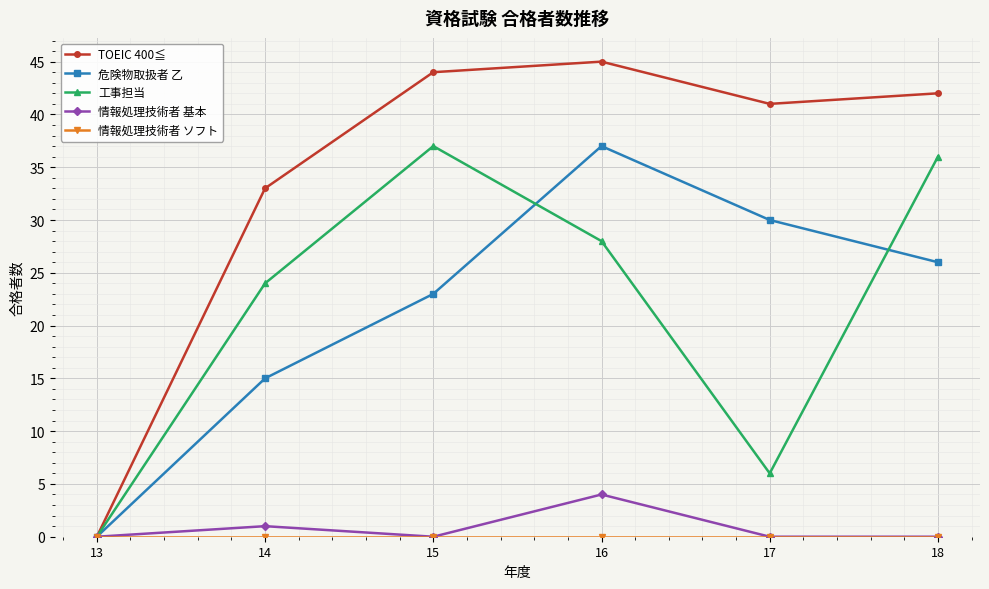

At which label does TOEIC 400≦ reach its minimum?

13